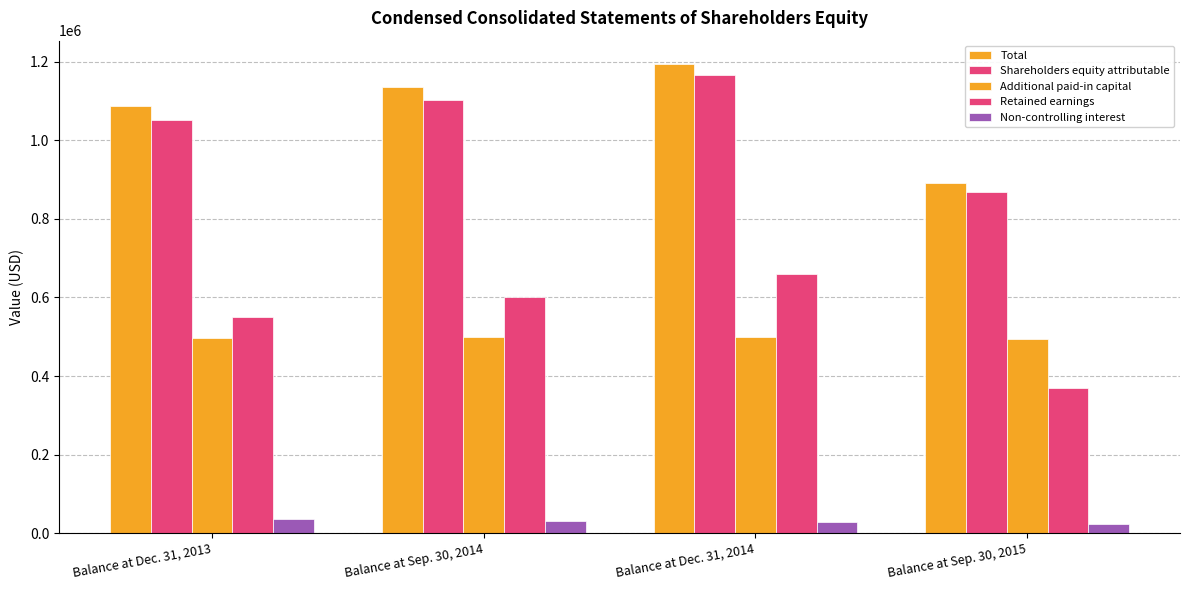

What is the label of the 2nd bar from the right?

Balance at Dec. 31, 2014